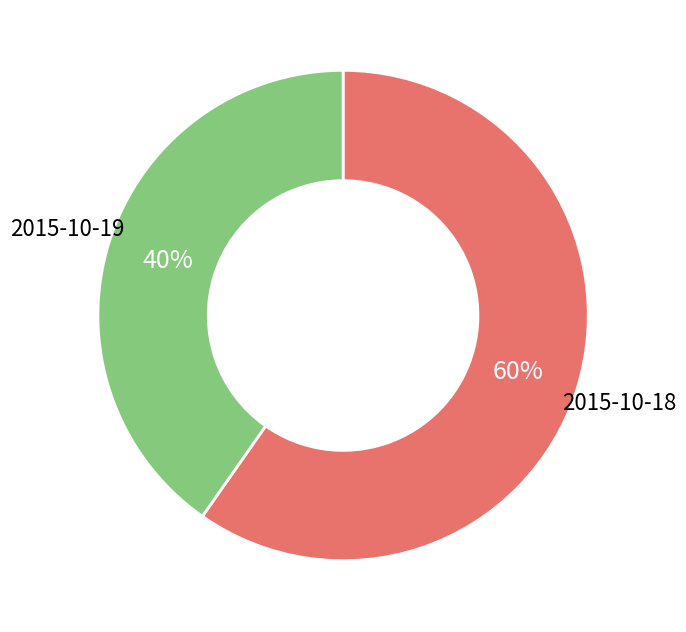

Is there a majority slice in this chart?

Yes